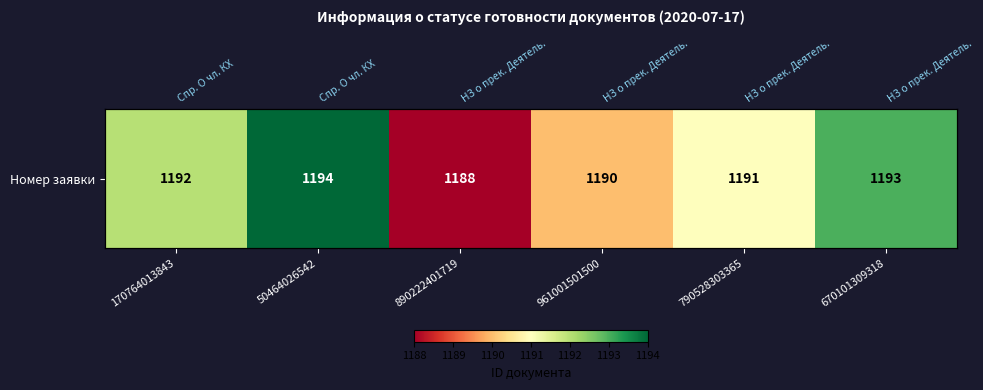

Rank the categories by value from lowest to highest.

890222401719, 961001501500, 790528303365, 170764013843, 670101309318, 50464026542